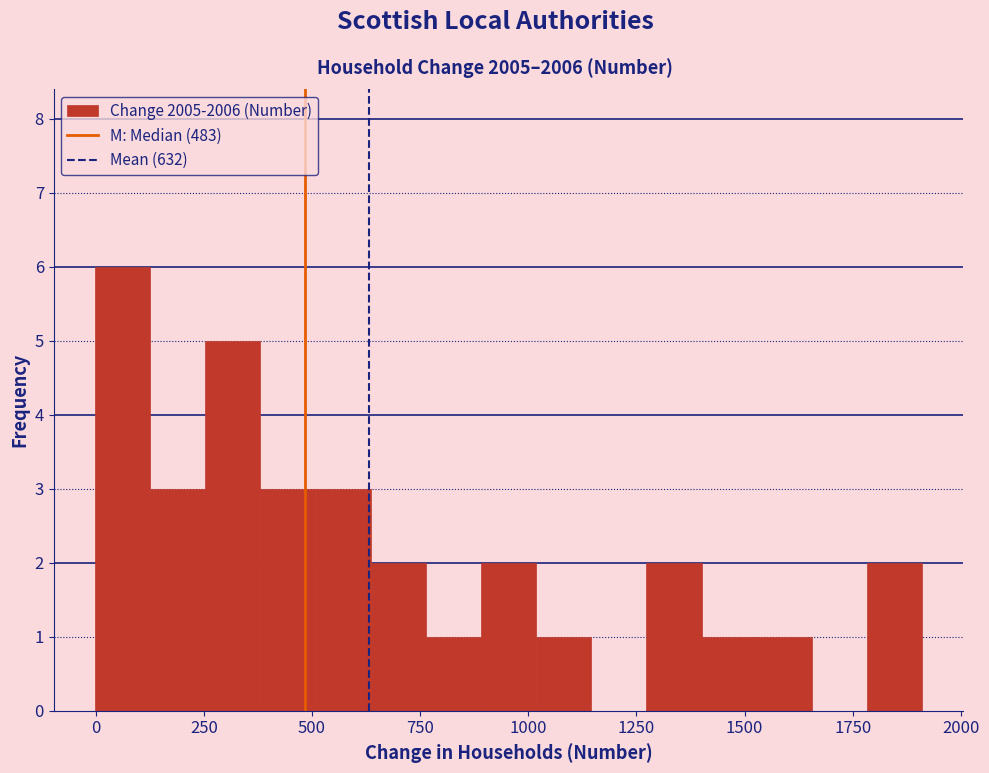

Read against the x-axis, roughly where is the centre of the tallest bar?

50